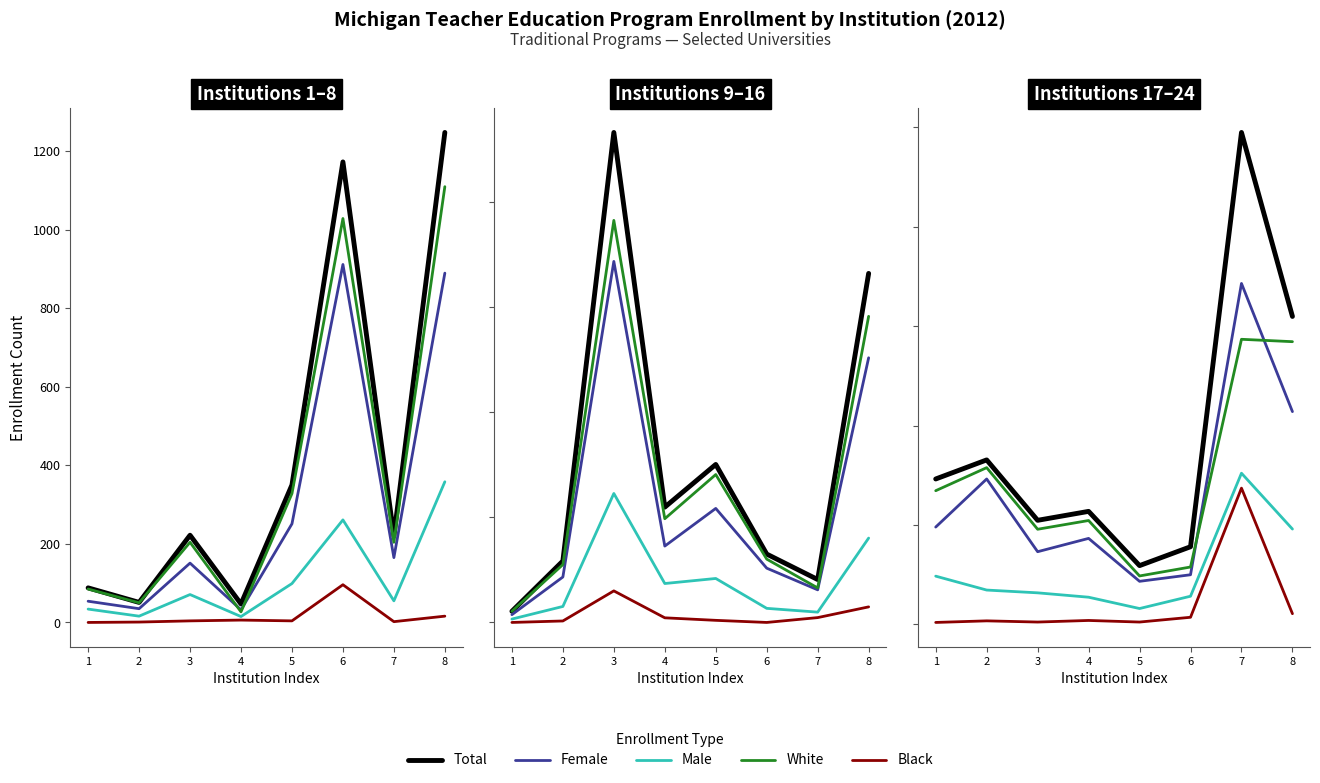

What is the value of the White point at the 3rd from the left?

478